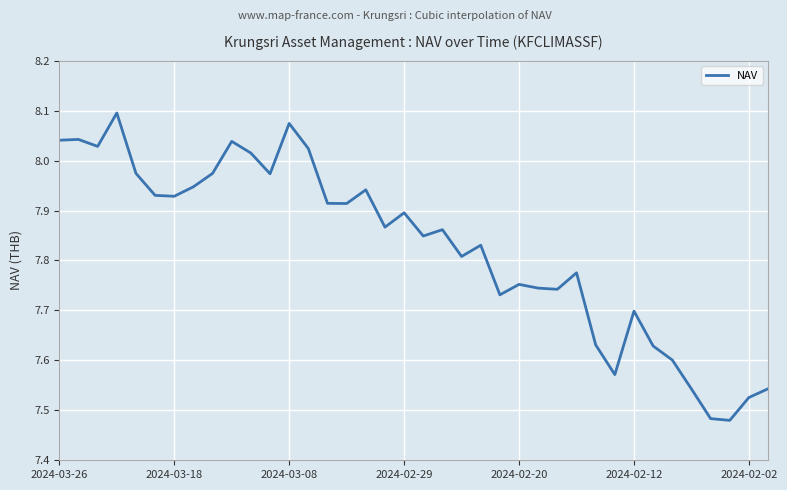

How many points are lower than both their immediate neighbors (excluding endpoints)?

11